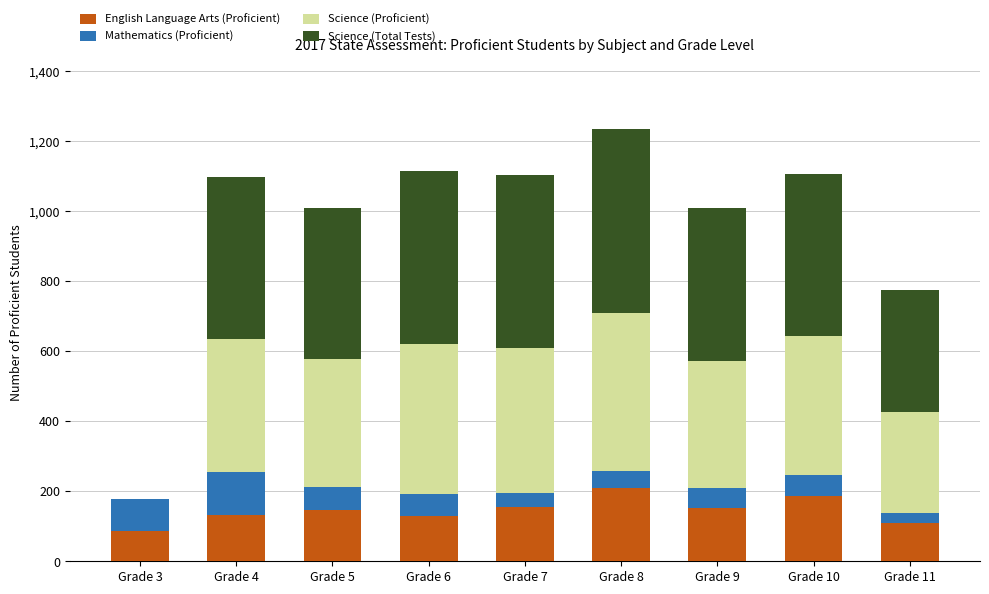

Is it true that English Language Arts (Proficient) equals 185 at Grade 10?

True